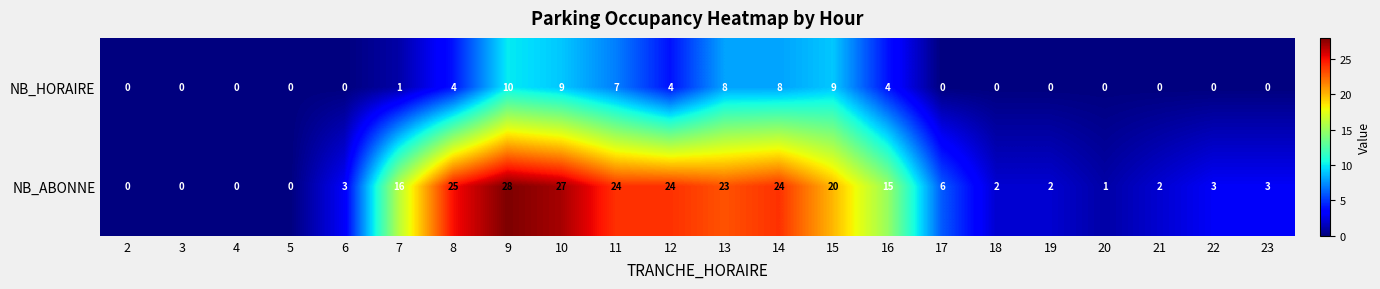

Where does the NB_ABONNE series first go above 6?

7